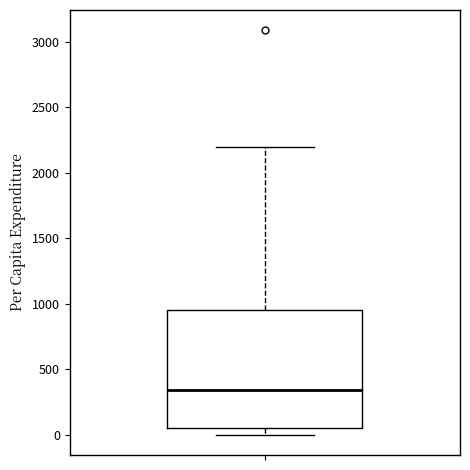

Transcribe this box plot: give where the median line is, the range the box spans, and where the two whiskers end, as read against the y-axis. The values are not printed on the chart, so give them approximately, as read against the axis.

median 350, box 50 to 950, whiskers 0 to 2200